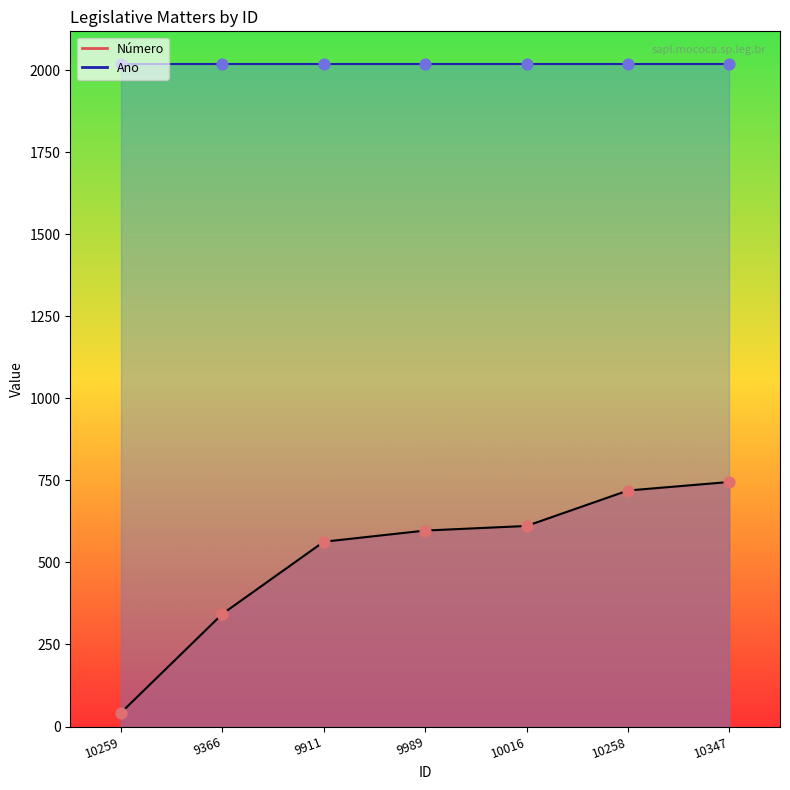

What is the ratio of the value at 10347 to the value at 9911?

1.3